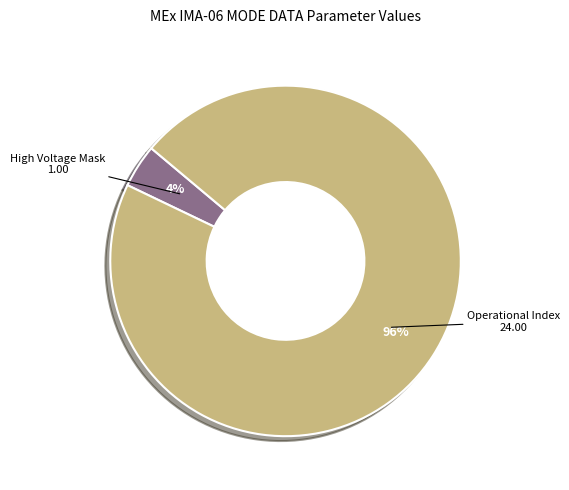

How many slices are in this pie chart?

2